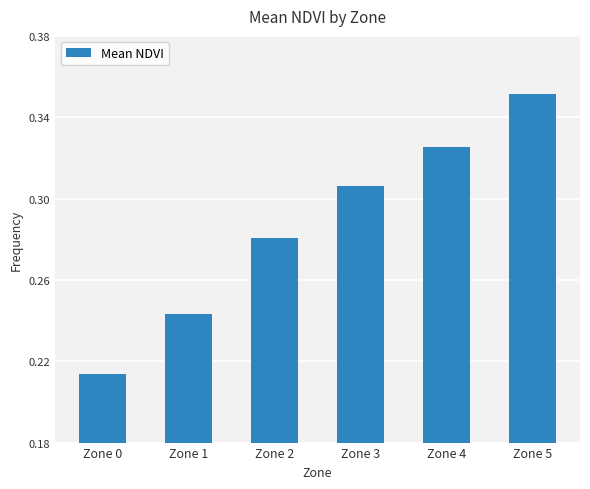

Between Zone 3 and Zone 4, which is larger?

Zone 4